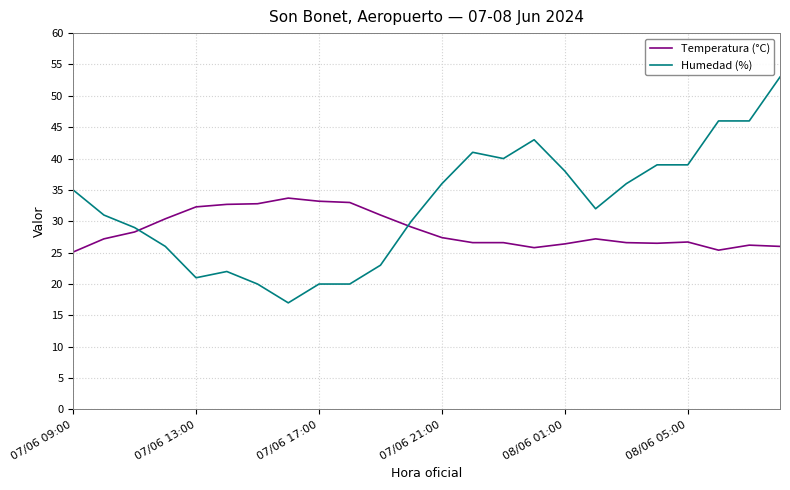

How many values in the Humedad (%) series are below 35?

12